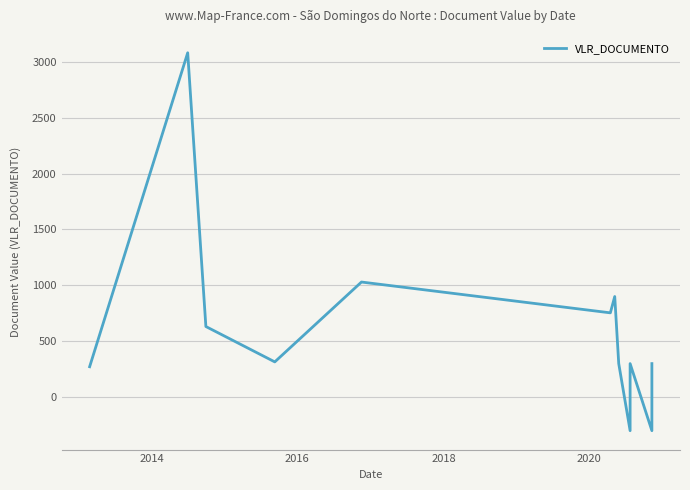

What is the average value?

606.9